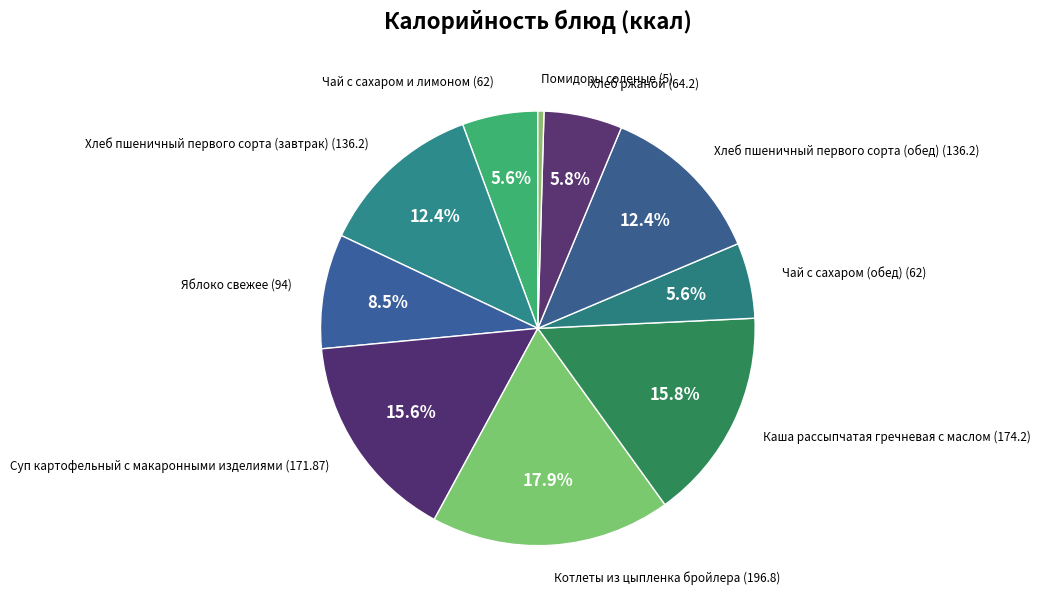

How many slices are in this pie chart?

10